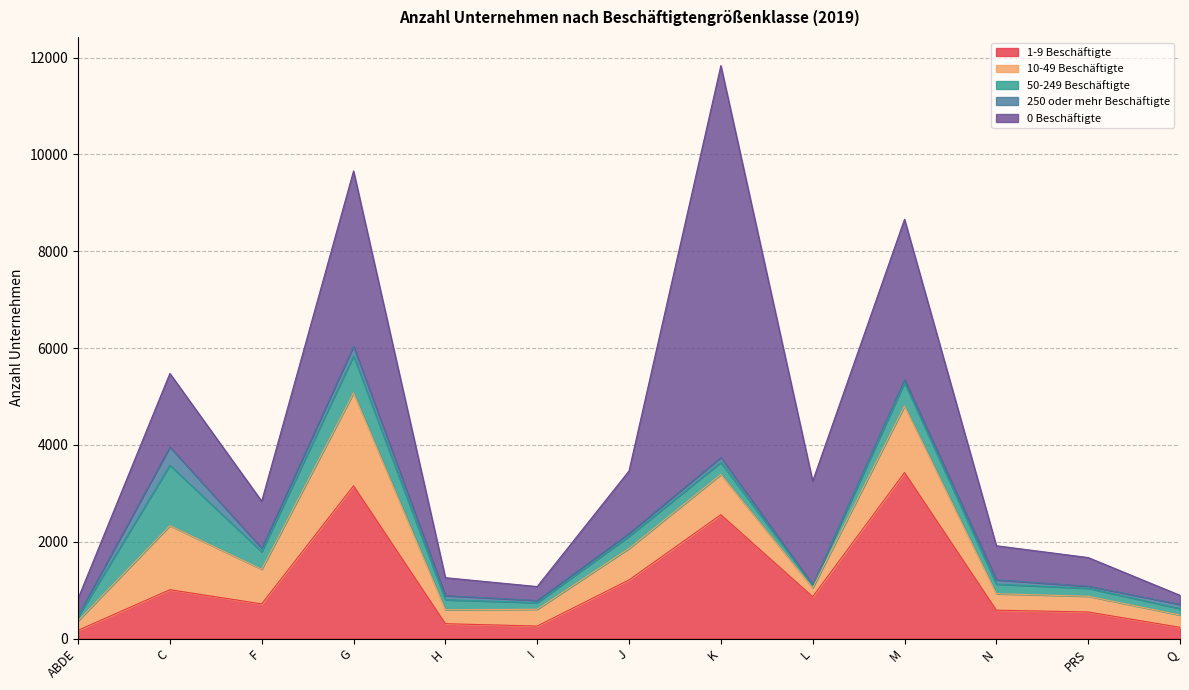

True or false: 250 oder mehr Beschäftigte and 1-9 Beschäftigte intersect in this chart.

False